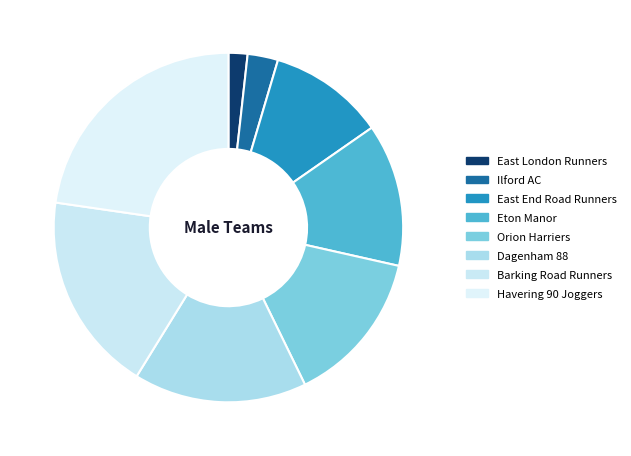

How many slices are in this pie chart?

8